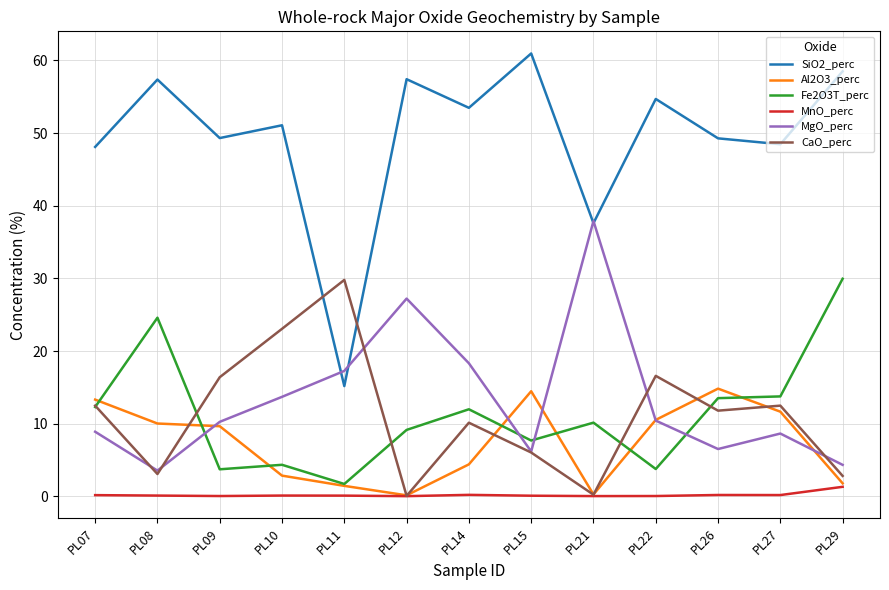

After their last crossing, which series has the higher values: Al2O3_perc or CaO_perc?

CaO_perc